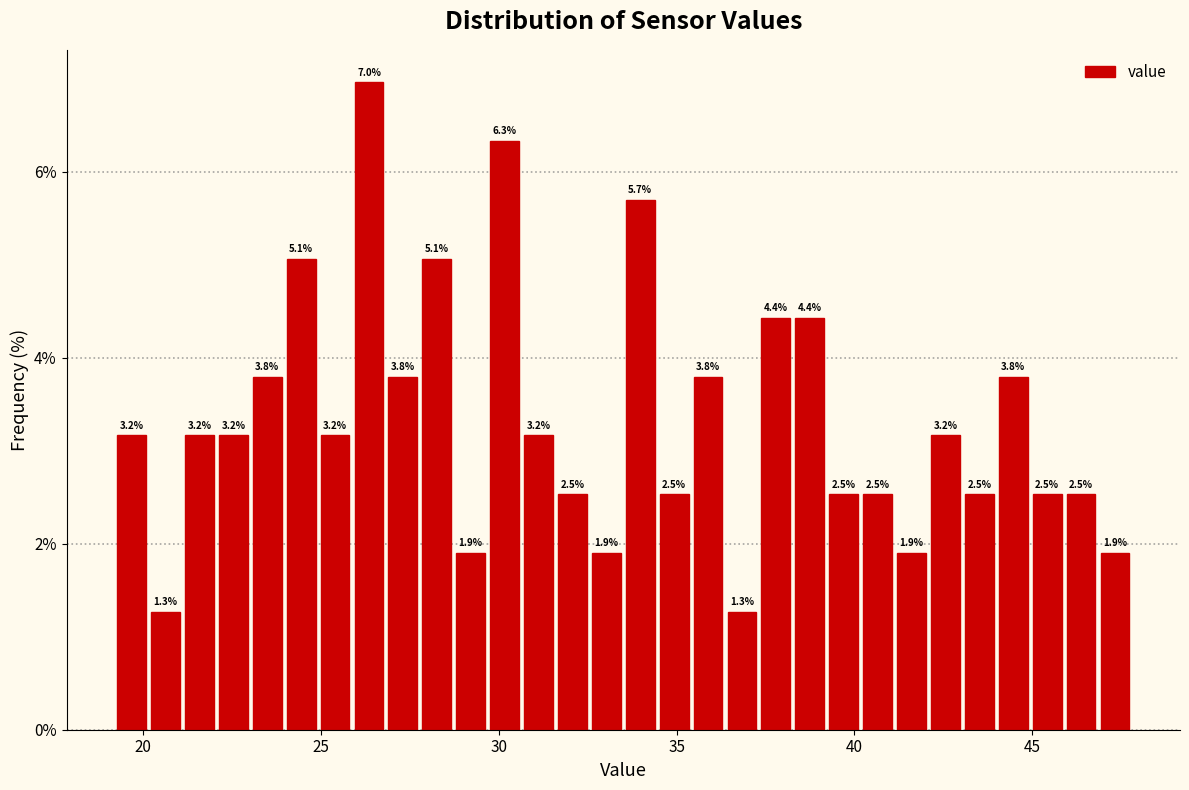

Around what value on the x-axis is the tallest bar? Give the approximate position of its centre, as read against the axis.

26.5